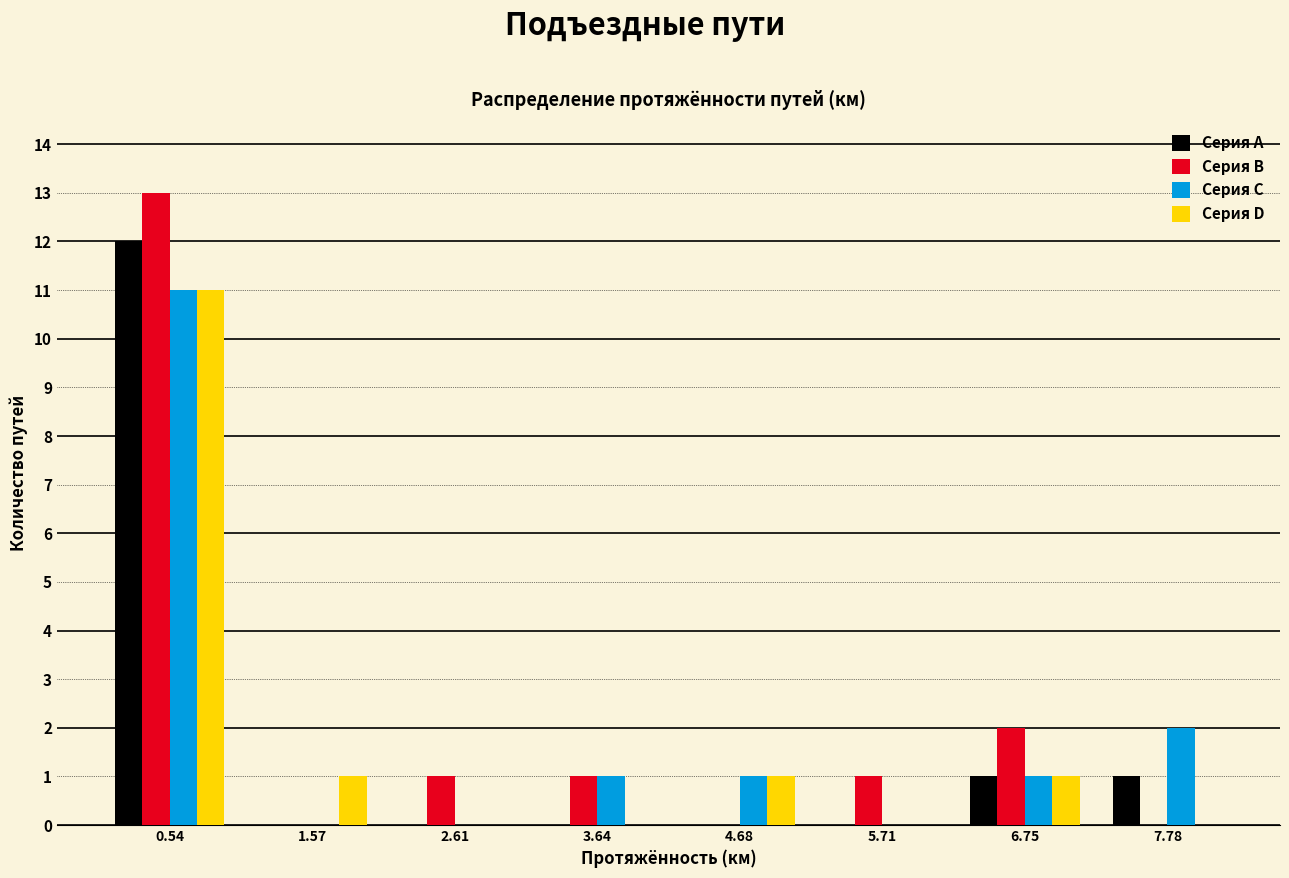

In the Серия D series, which range on the x-axis has the tallest bar?

0.0 to 1.0